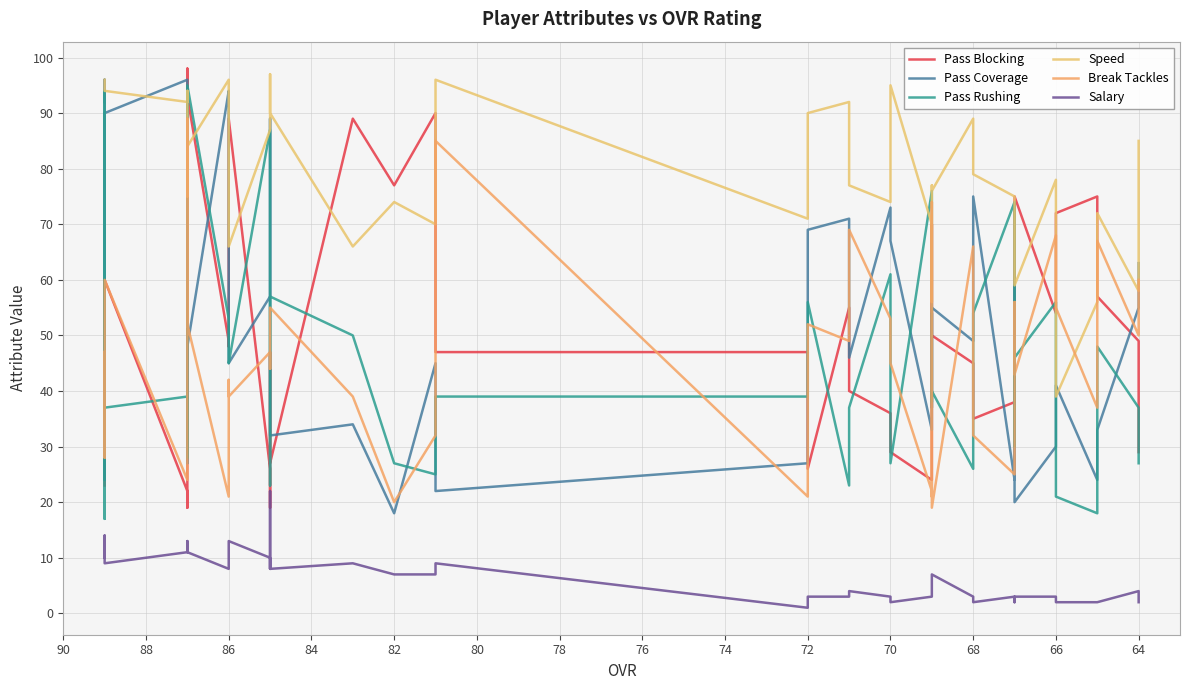

What are all the series names shown in the legend?

Pass Blocking, Pass Coverage, Pass Rushing, Speed, Break Tackles, Salary